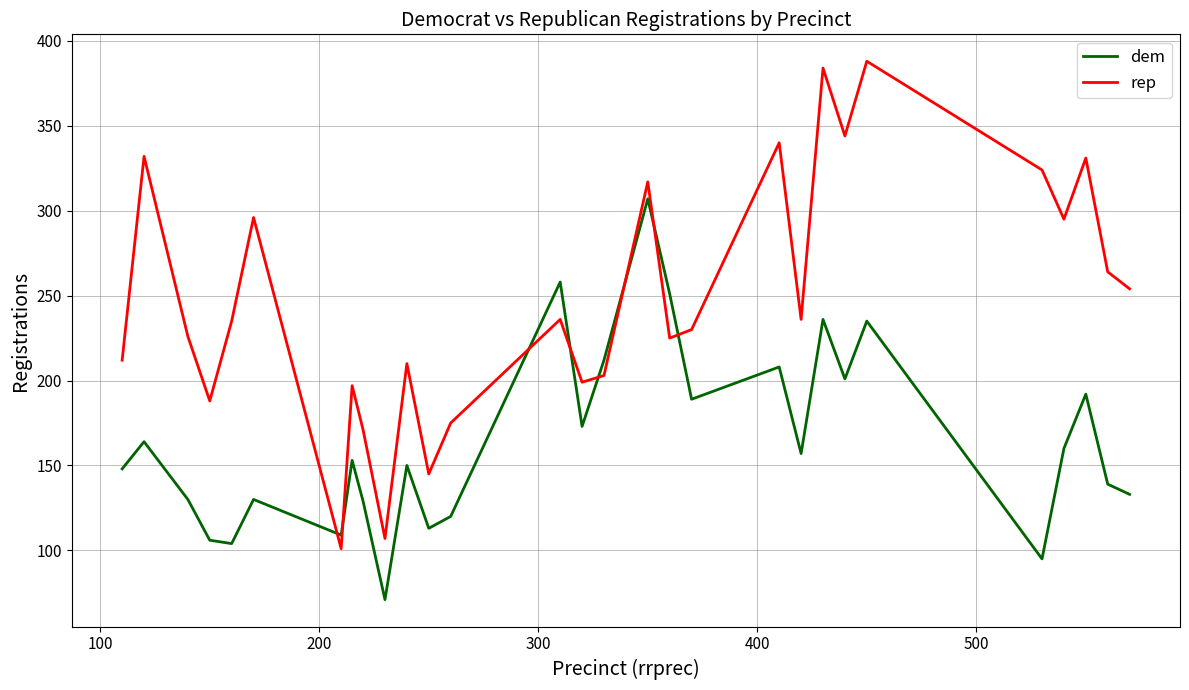

After their last crossing, which series has the higher values: rep or dem?

rep